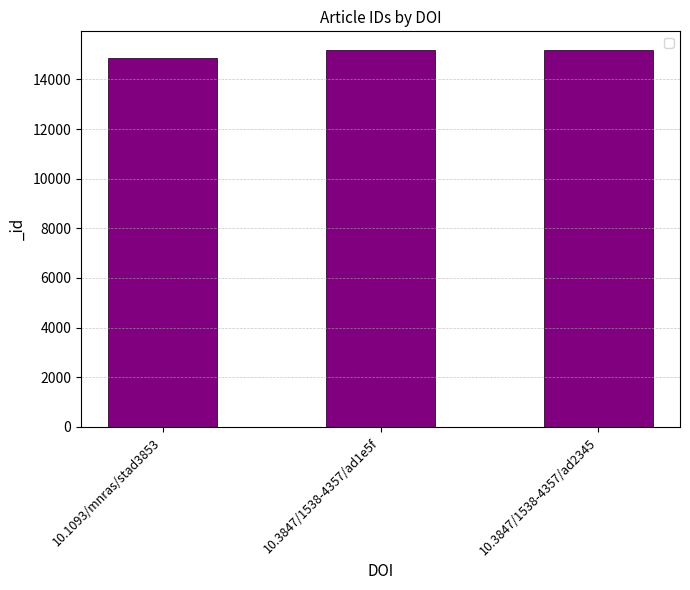

What is the ratio of the value at 10.3847/1538-4357/ad2345 to the value at 10.3847/1538-4357/ad1e5f?

1.0